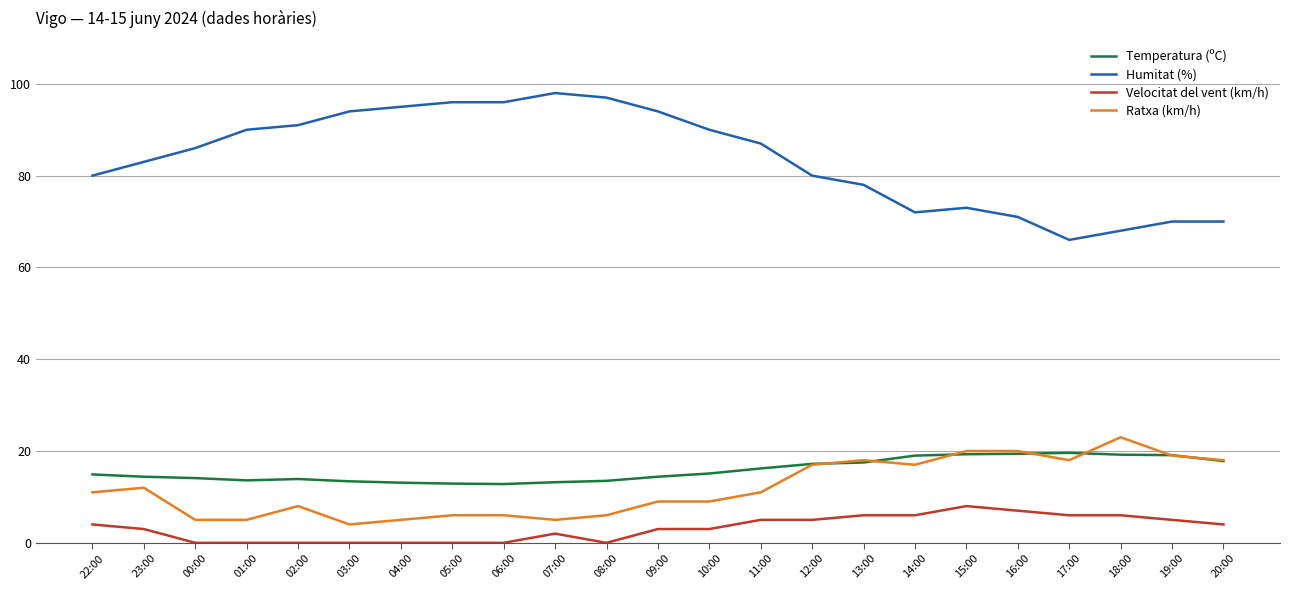

Where does the Temperatura (ºC) series first go above 14?

22:00